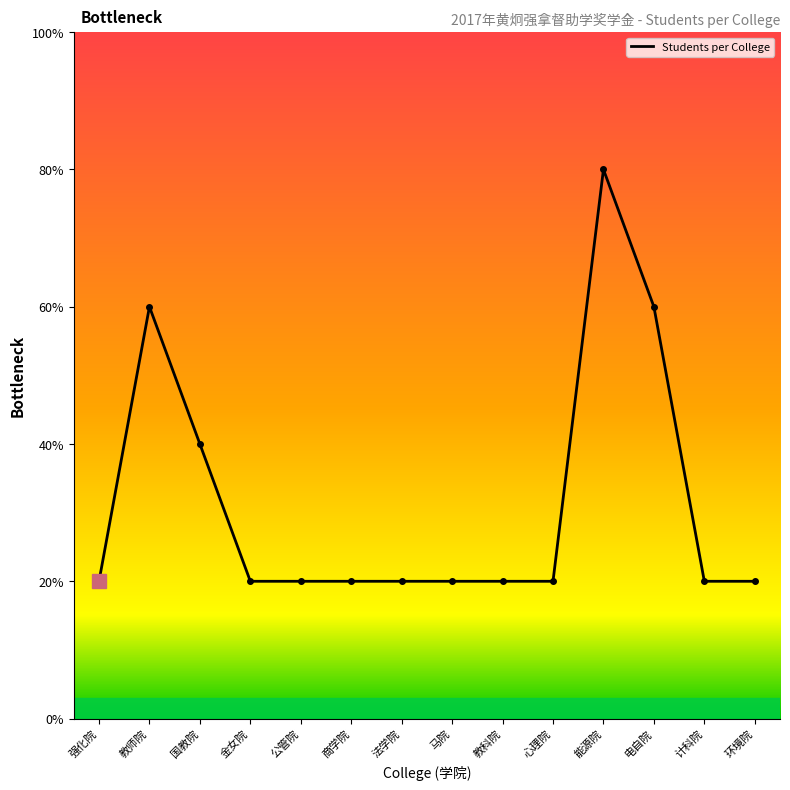

Does the chart have visible grid lines?

No